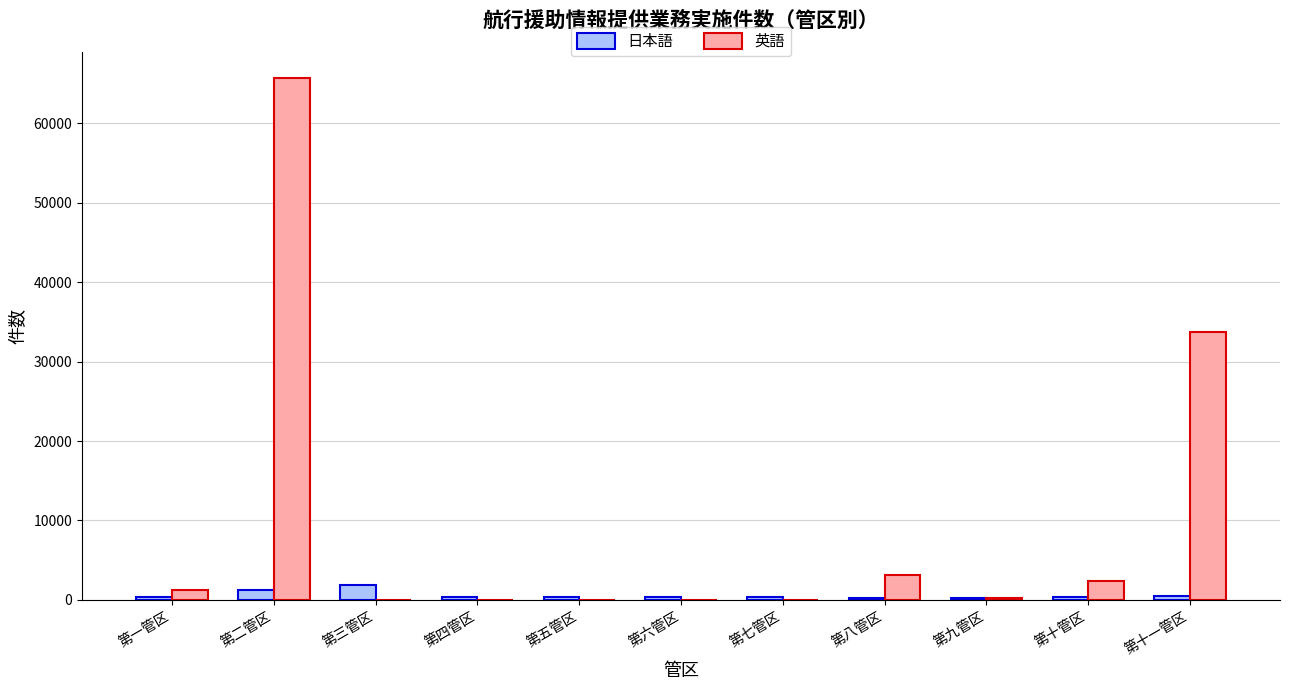

At which label does 英語 first exceed 268?

第一管区